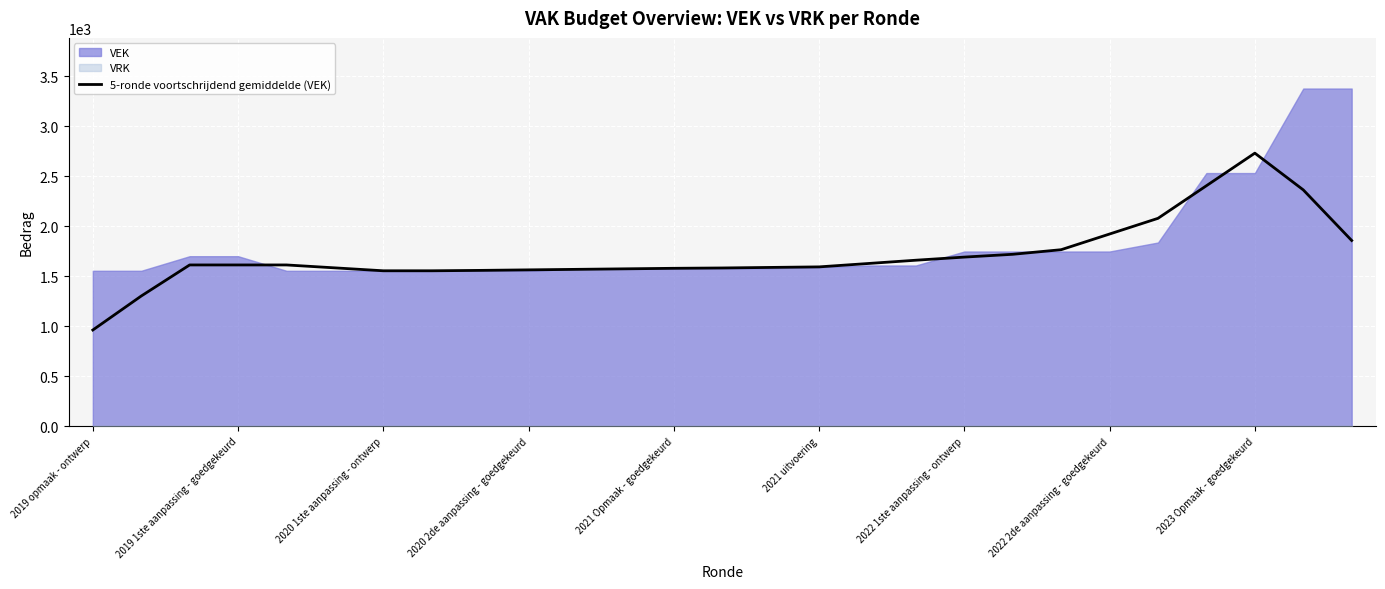

True or false: 5-ronde voortschrijdend gemiddelde (VEK) has a value of 1579.8 at 2021 Opmaak - goedgekeurd.

True